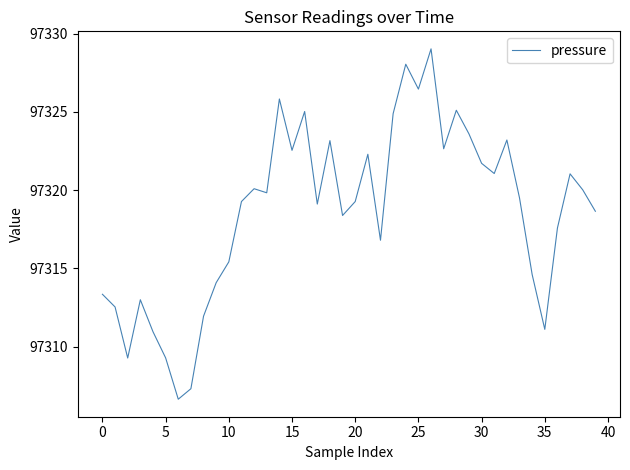

How many lines are shown in the chart?

1